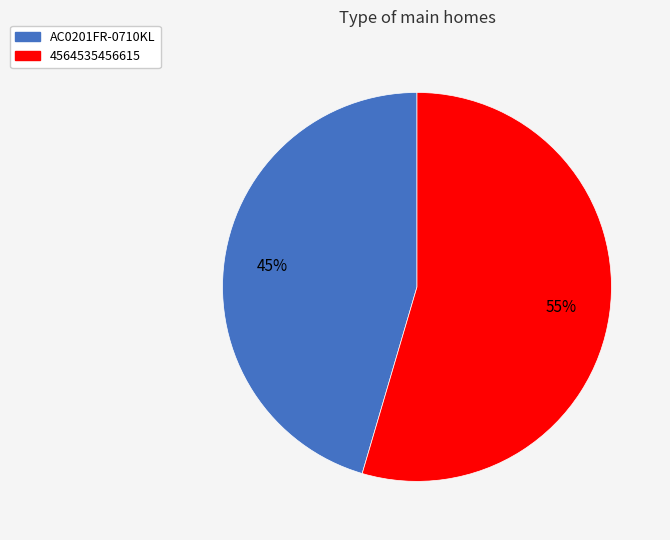

Which slice represents more than half of the pie?

4564535456615